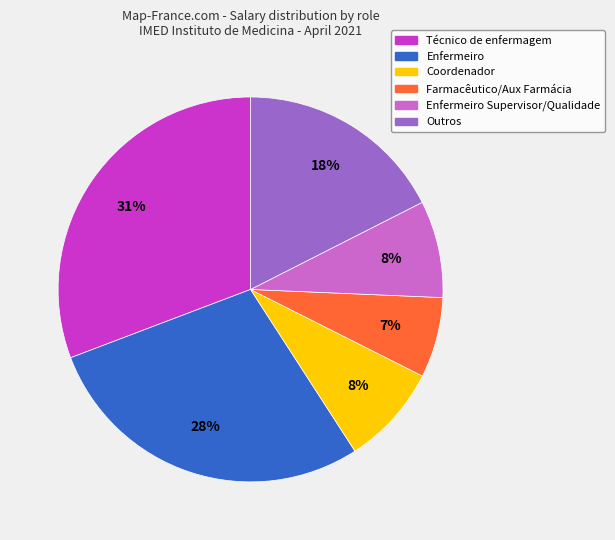

Approximately how many times larger is the value at Enfermeiro compared to Técnico de enfermagem?

0.9